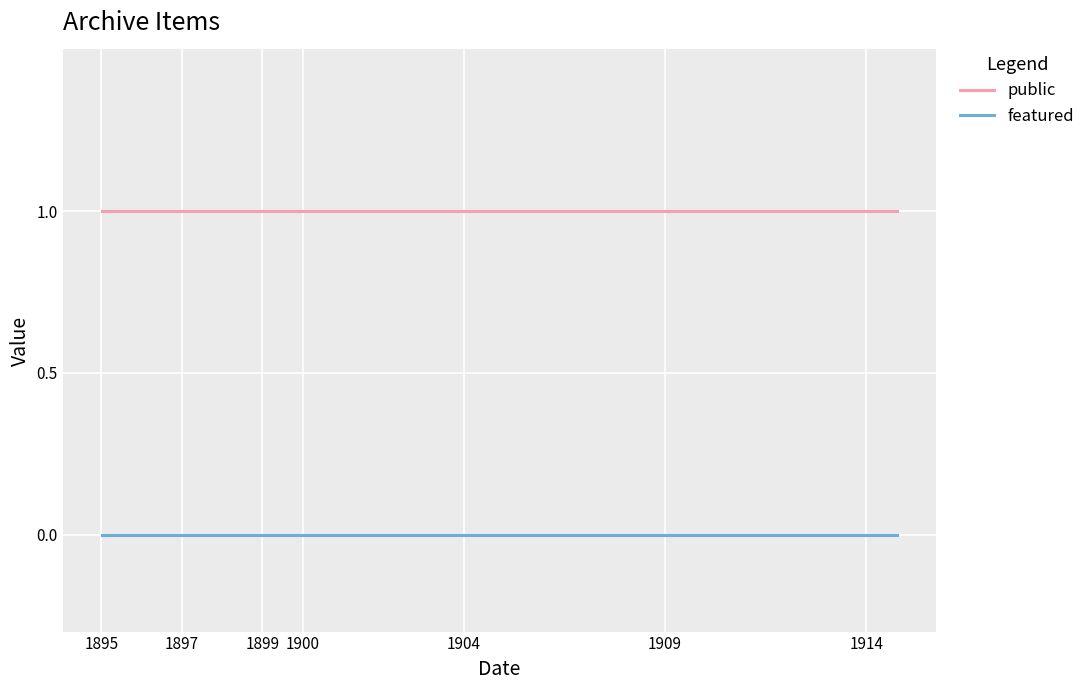

True or false: featured and public intersect in this chart.

False